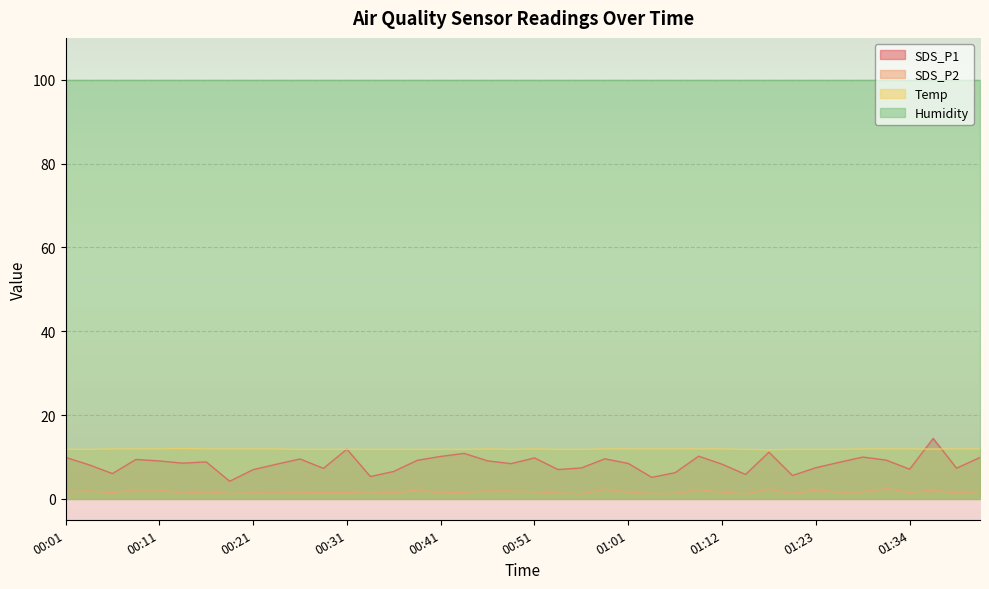

List the series in order of their peak value, lowest first.

SDS_P2, Temp, SDS_P1, Humidity